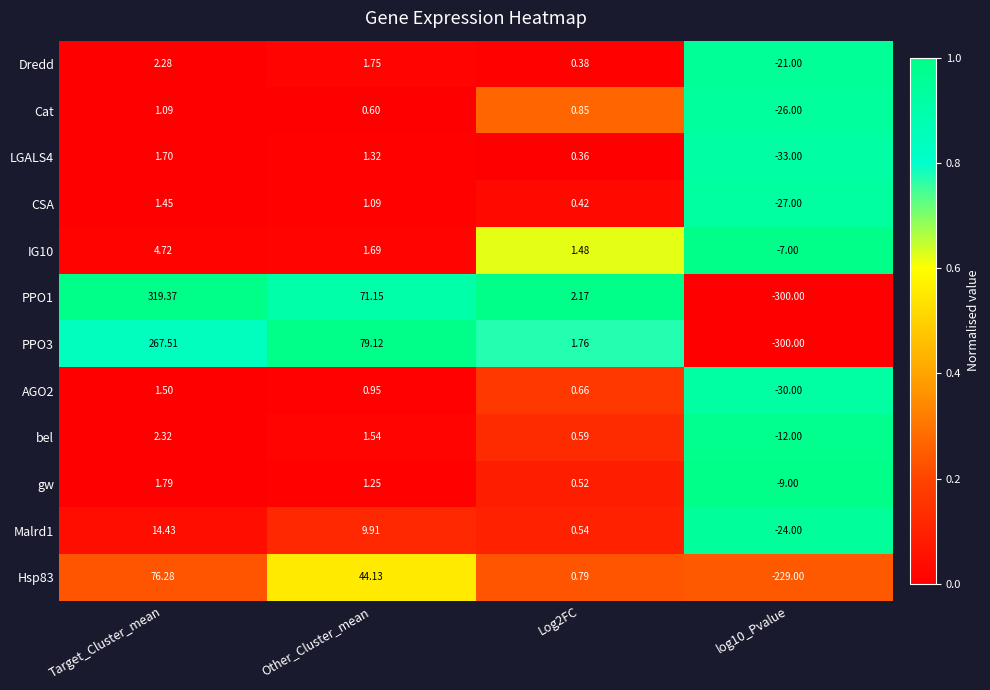

How many values in AGO2 are above zero?

3